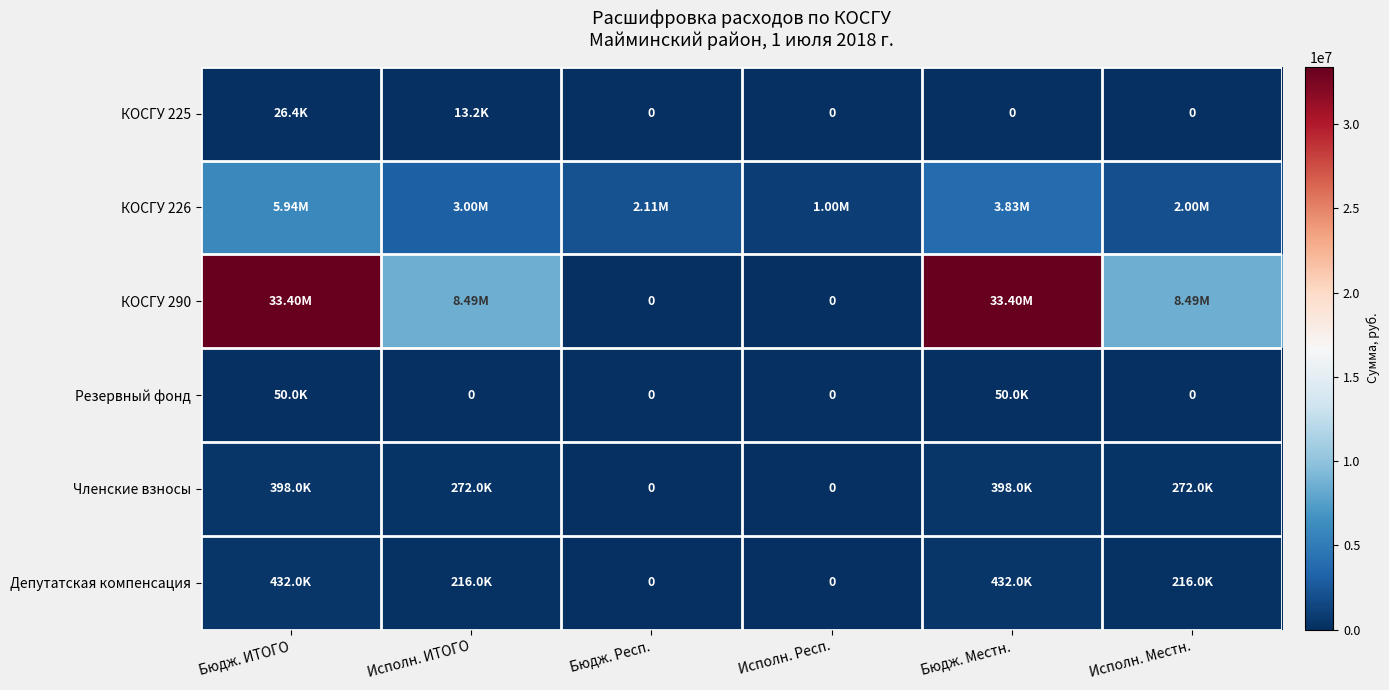

Rank the series at Бюдж. Местн. from highest to lowest value.

КОСГУ 290, КОСГУ 226, Депутатская компенсация, Членские взносы, Резервный фонд, КОСГУ 225